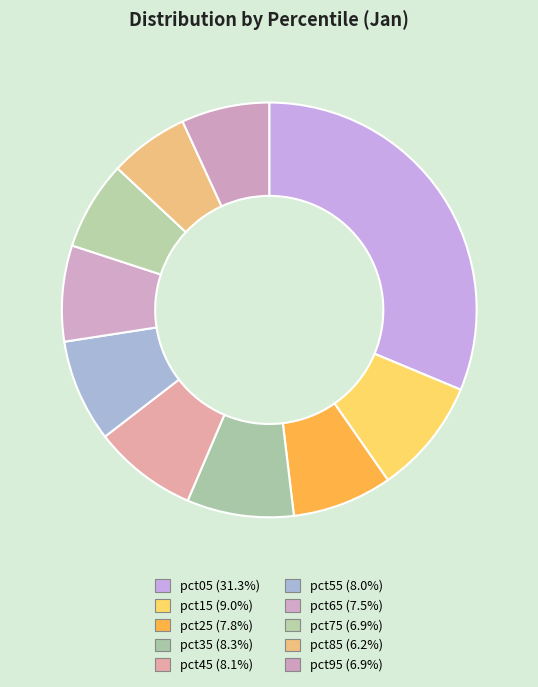

Count the number of slices in the pie.

10